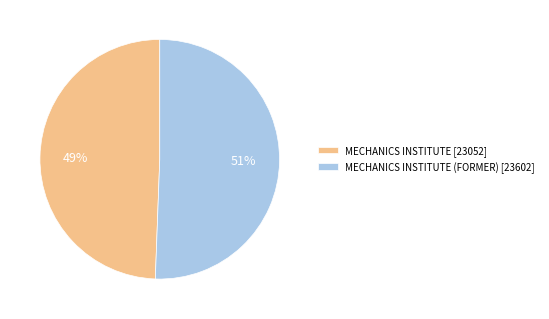

Which slice represents more than half of the pie?

MECHANICS INSTITUTE (FORMER) [23602]